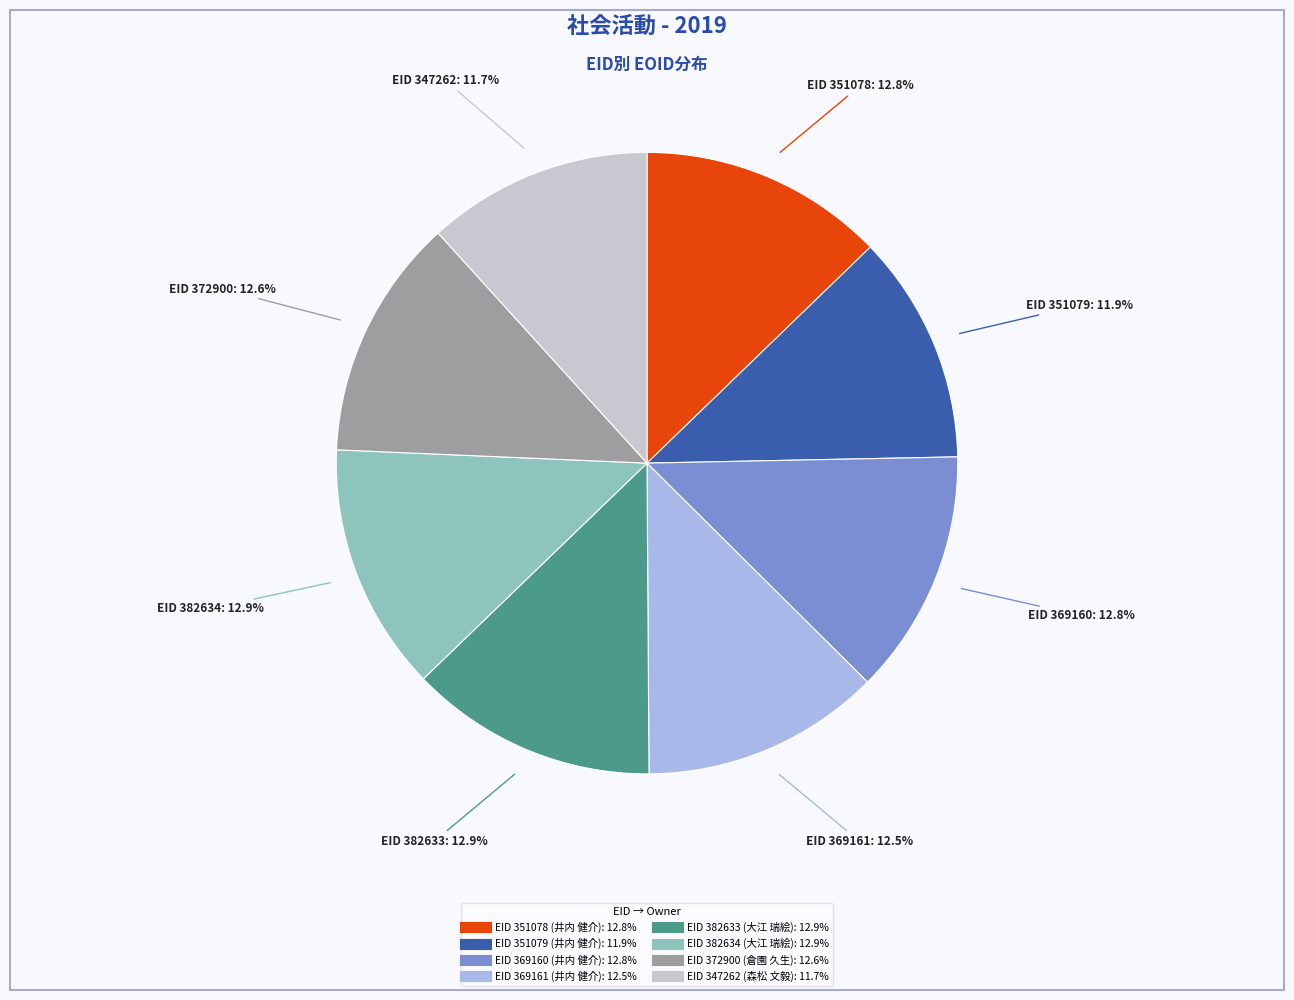

How many slices are in this pie chart?

8